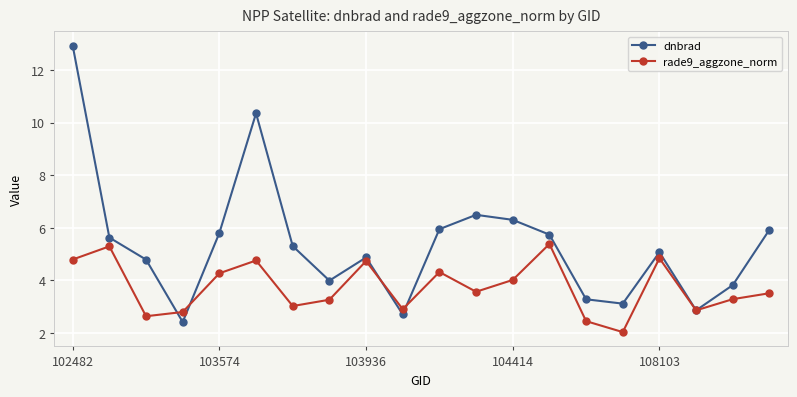

What is the maximum value for rade9_aggzone_norm?

5.4